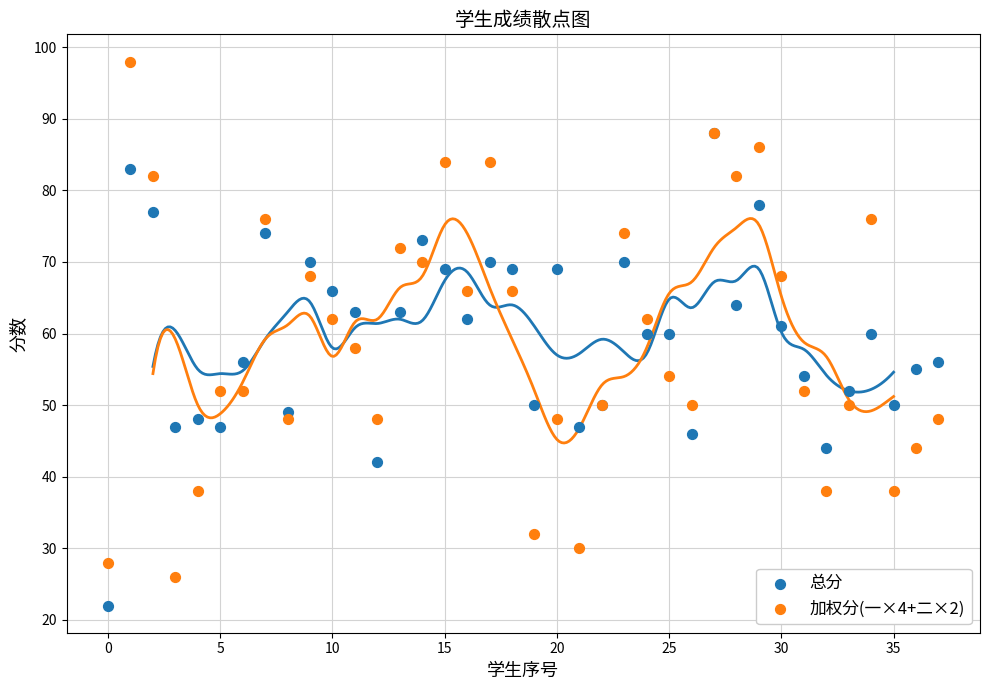

Which series has the largest Y range (max minus min)?

加权分(一×4+二×2)